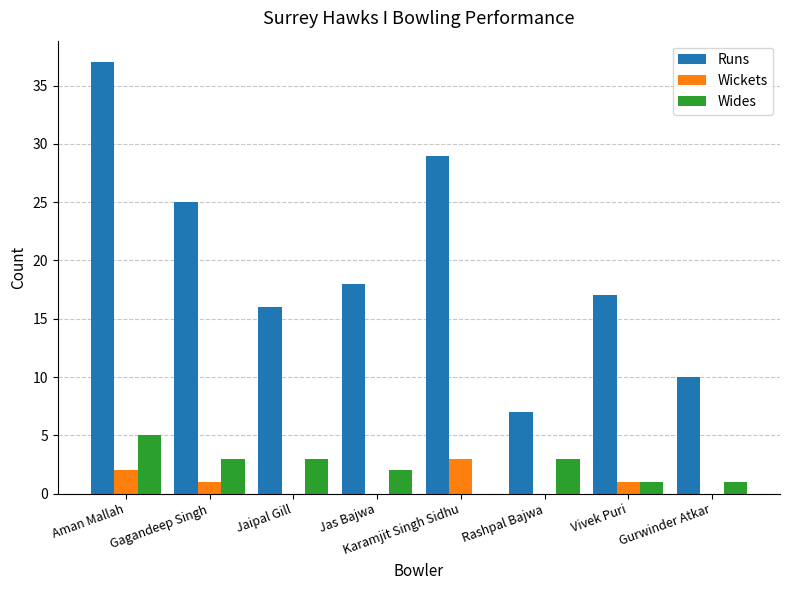

What is the sum of the Wickets values at Karamjit Singh Sidhu and Jaipal Gill?

3